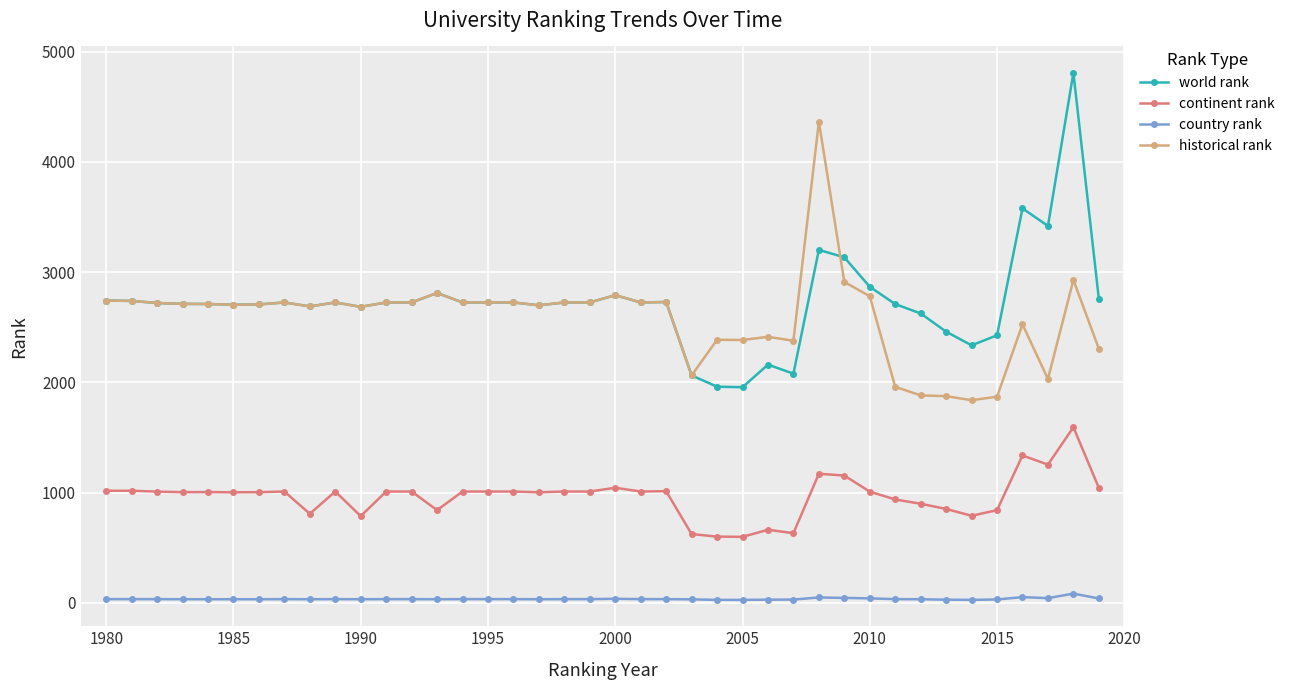

True or false: country rank and continent rank intersect in this chart.

False